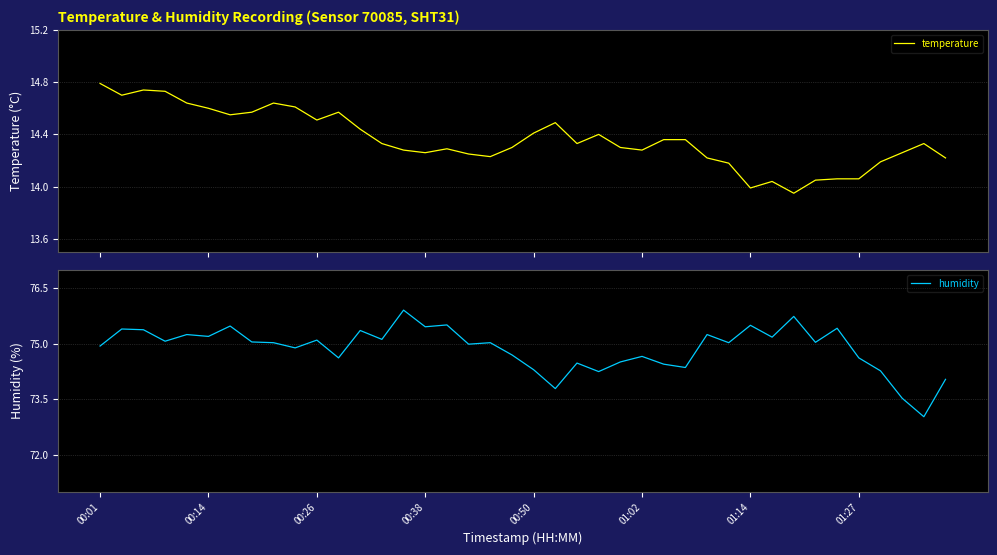

In humidity, how many points are higher than both neighbors (excluding endpoints)?

14